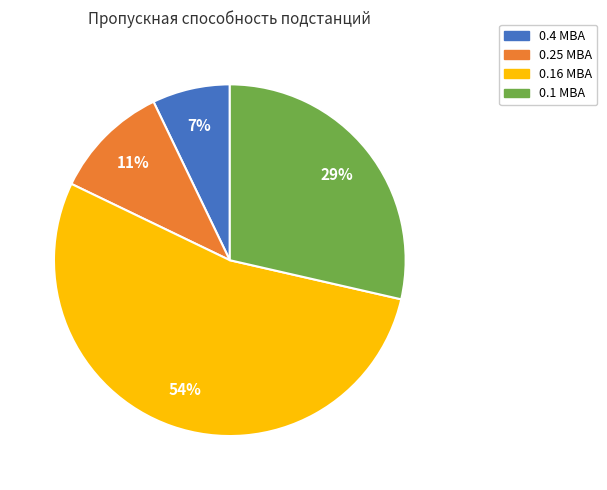

To the nearest percent, what is the combined percentage of 0.16 МВА and 0.1 МВА?

82%